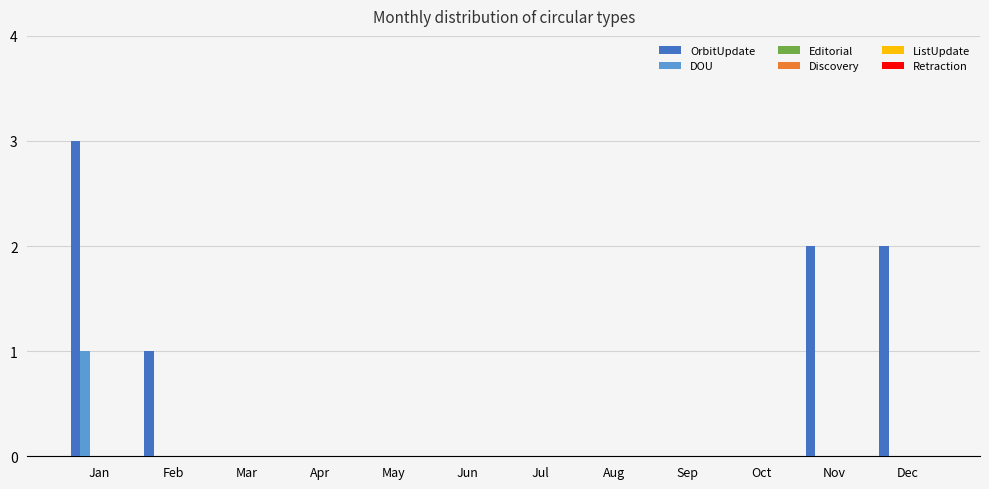

What is the maximum value for DOU?

1